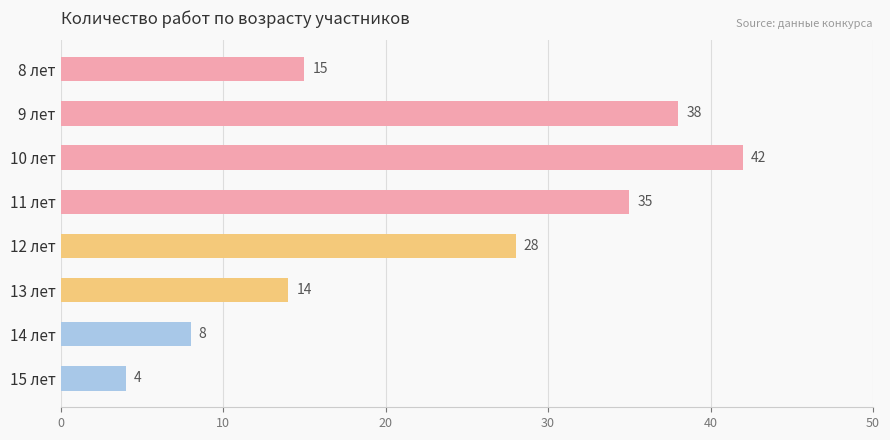

How many categories are shown in the chart?

8